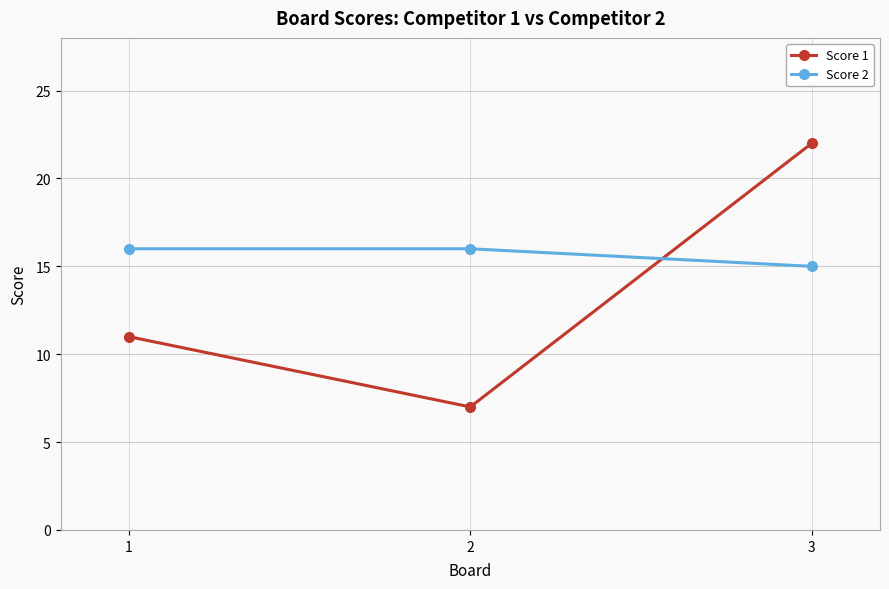

At which category is the sum across all series the highest?

3